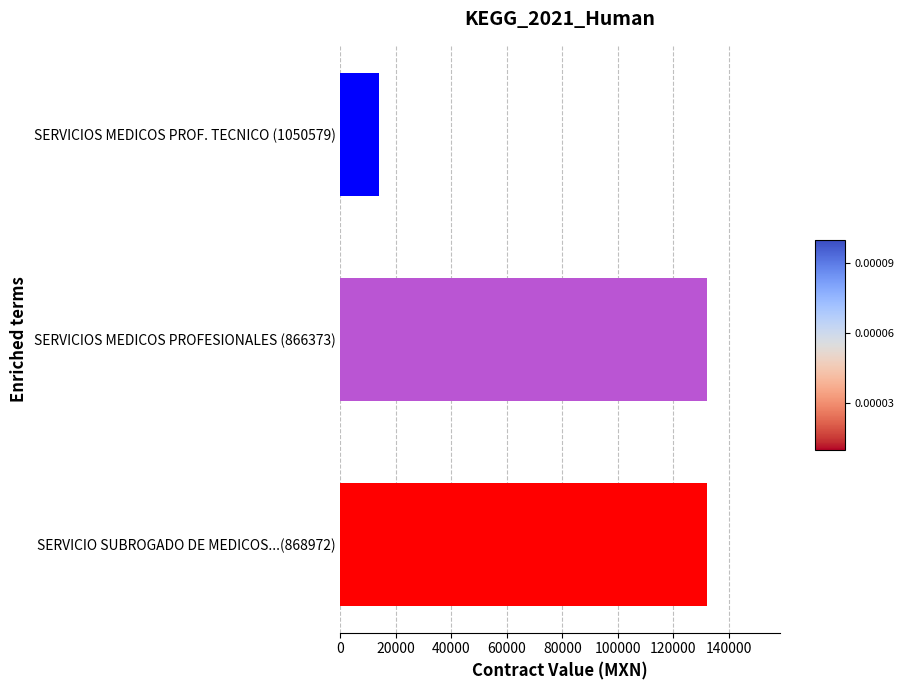

How many distinct data groups are displayed?

1